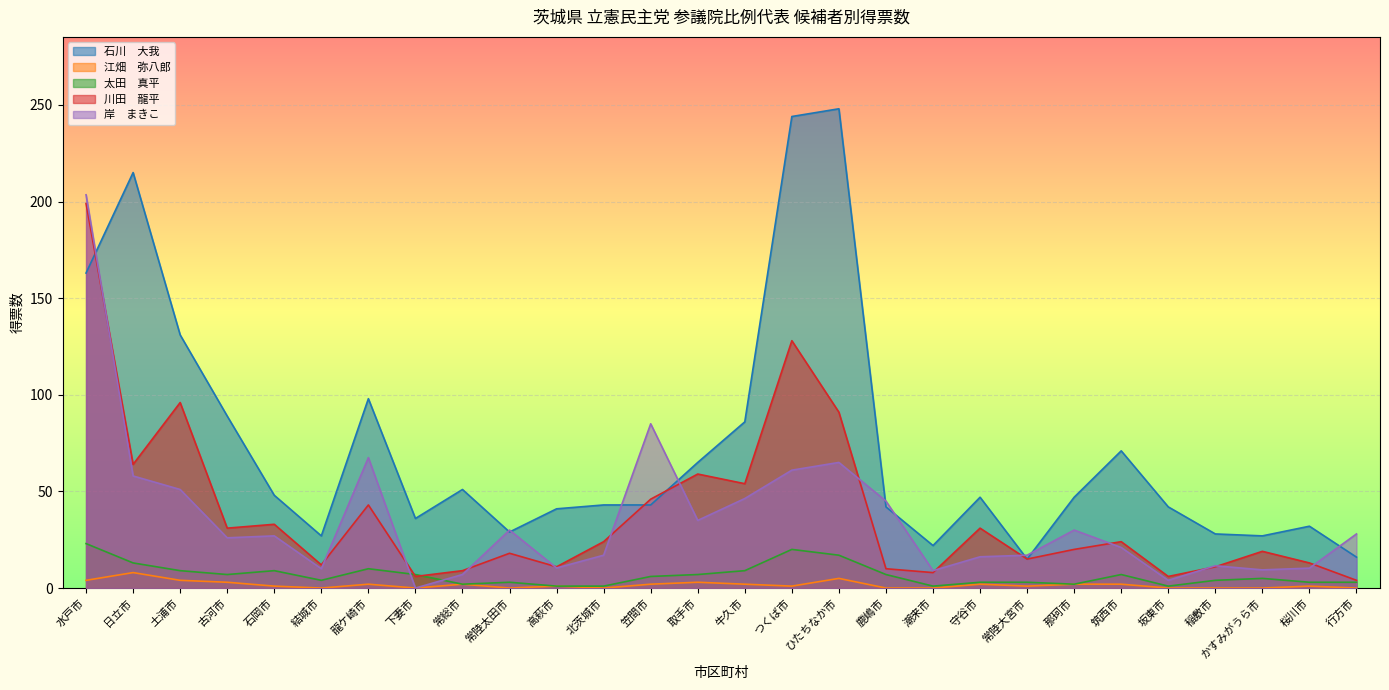

True or false: 太田　真平 has a value of 9.2 at 古河市.

False